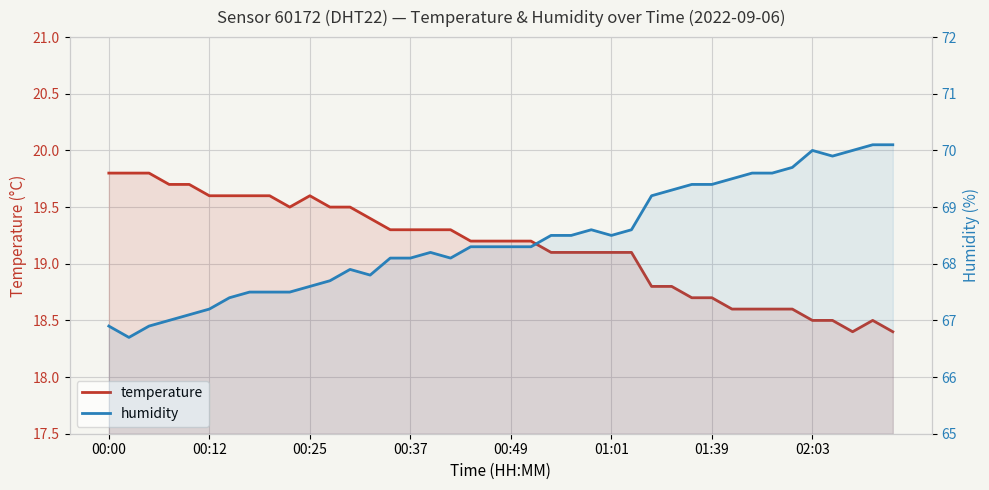

What is the lowest value of the temperature series?

18.4